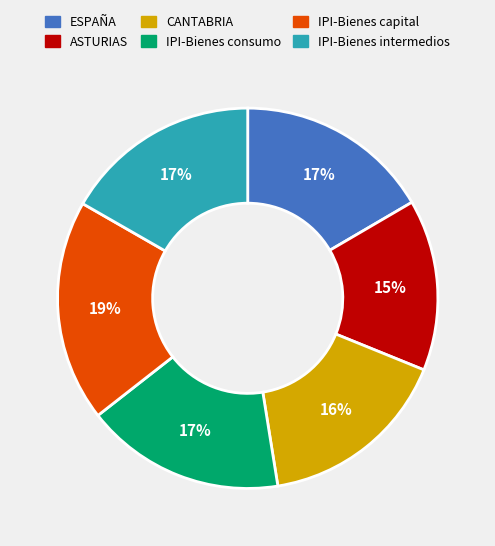

What percentage is the ASTURIAS slice, to the nearest percent?

15%